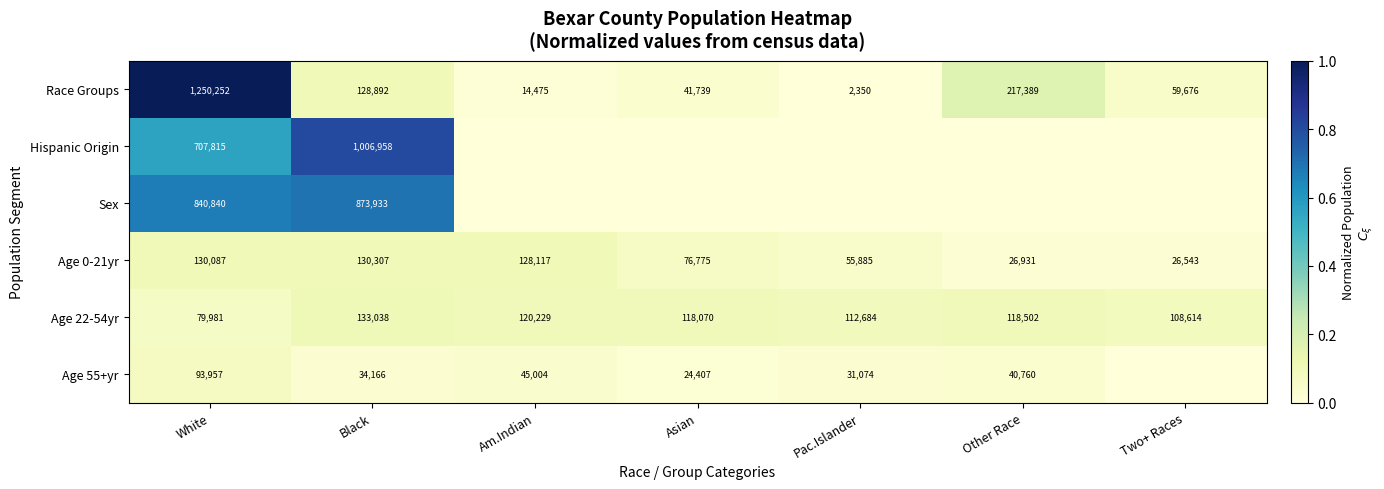

What is the maximum value for Age 0-21yr?

130307